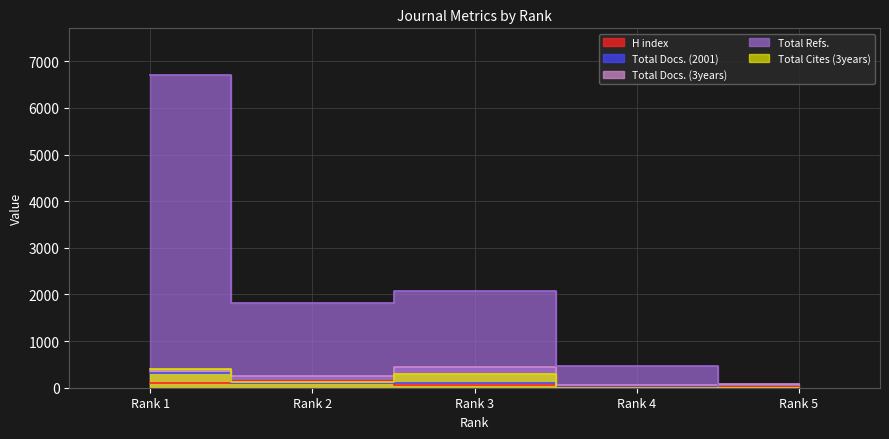

How many data points in H index are above 57?

2